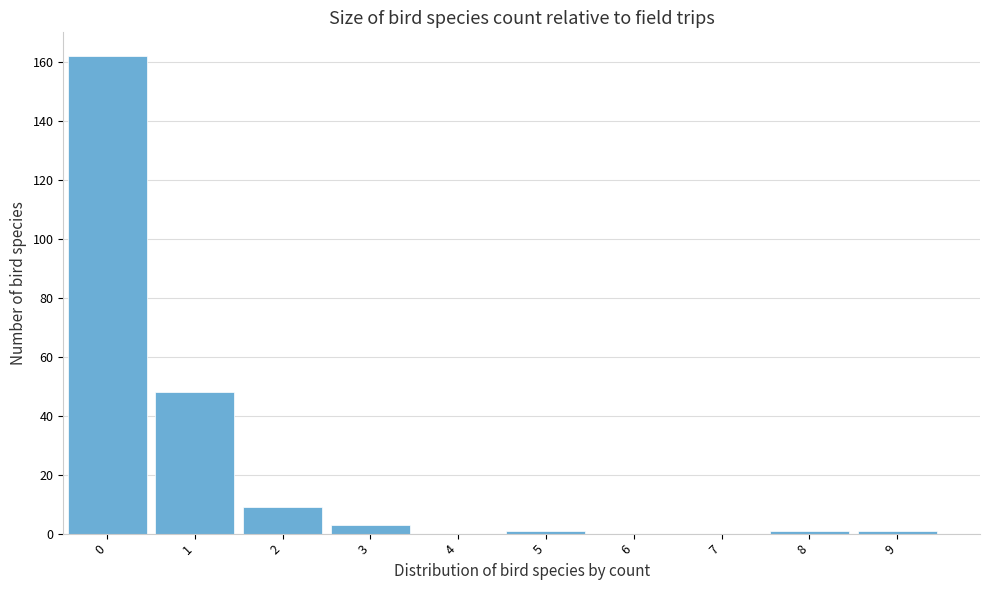

Reading left to right, list all the values displayed in this chart.

0=162	1=48	2=9	3=3	4=0	5=1	6=0	7=0	8=1	9=1